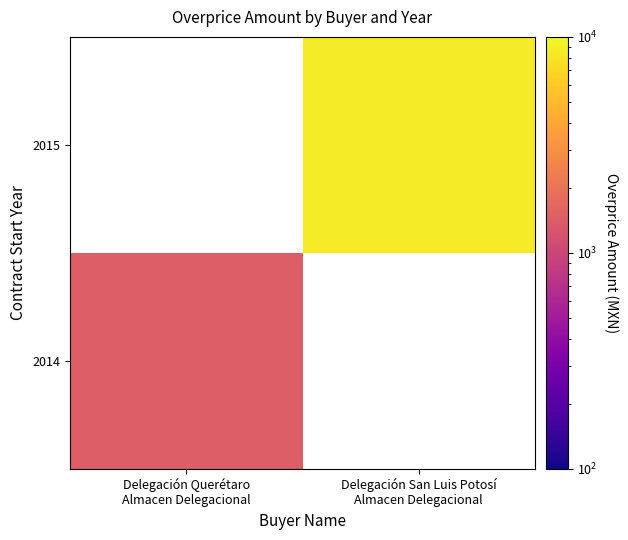

At Delegación San Luis Potosí Almacen Delegacional, list the series in order from largest to smallest.

2014, 2015